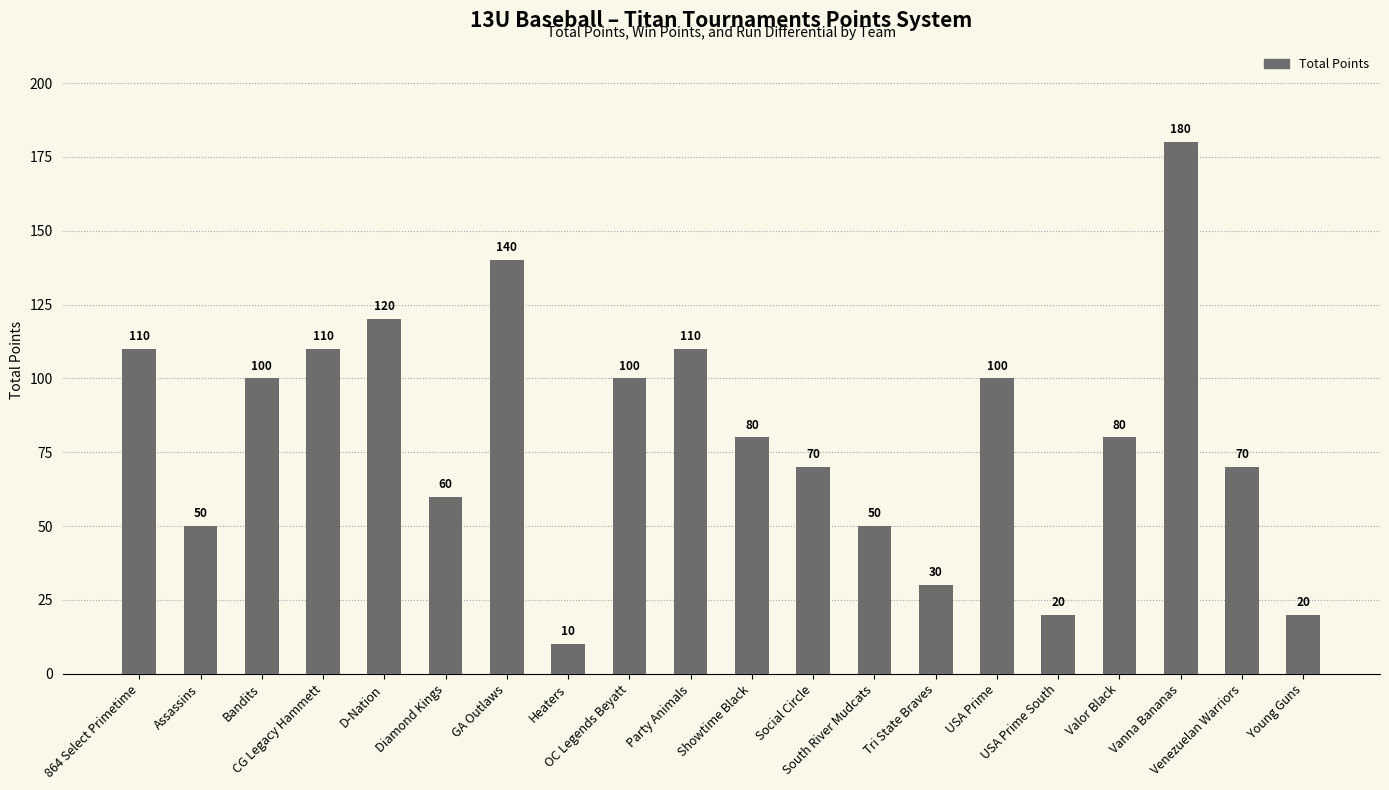

The chart shows a value of 10 at Heaters. True or false?

True